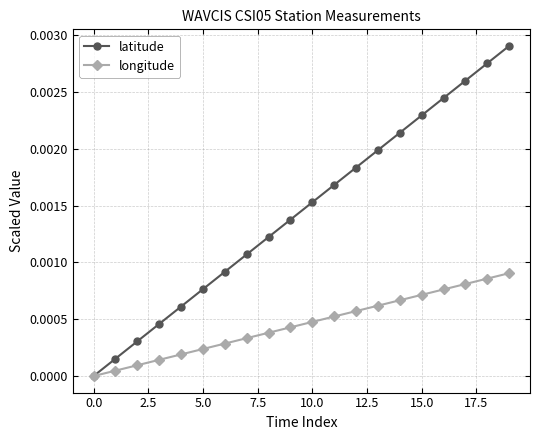

Which series has the largest total across all categories?

latitude